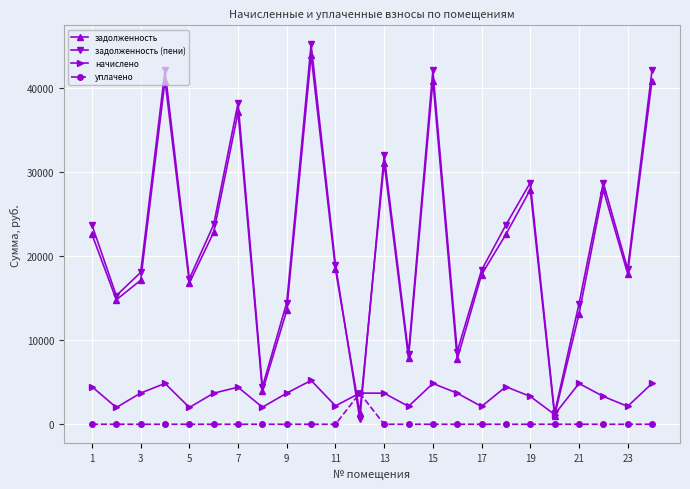

Which series has the widest spread of values?

задолженность (пени)